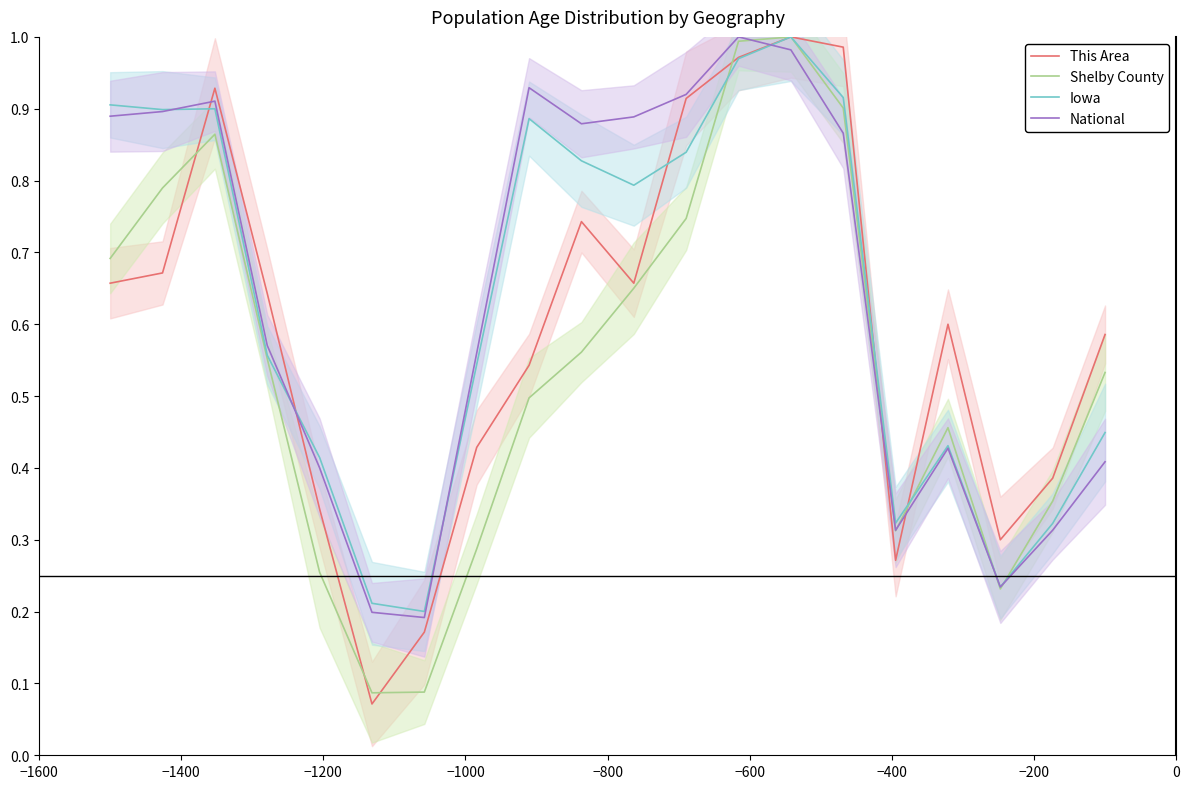

Which series ends up on top after the final intersection of Iowa and This Area?

This Area